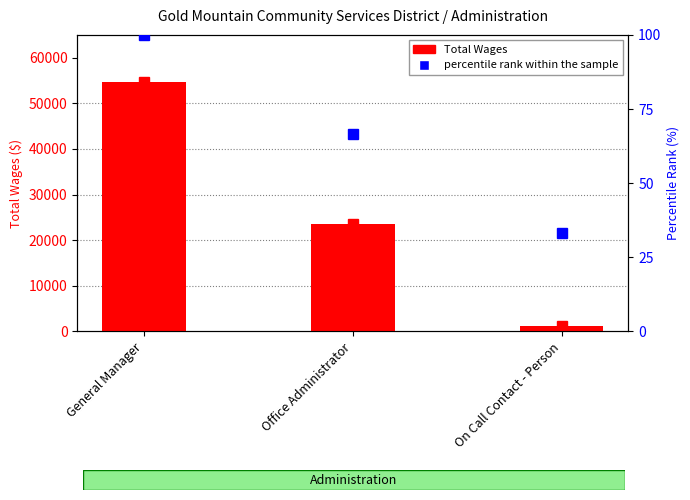

At which label is percentile rank within the sample closest to 66?

Office Administrator